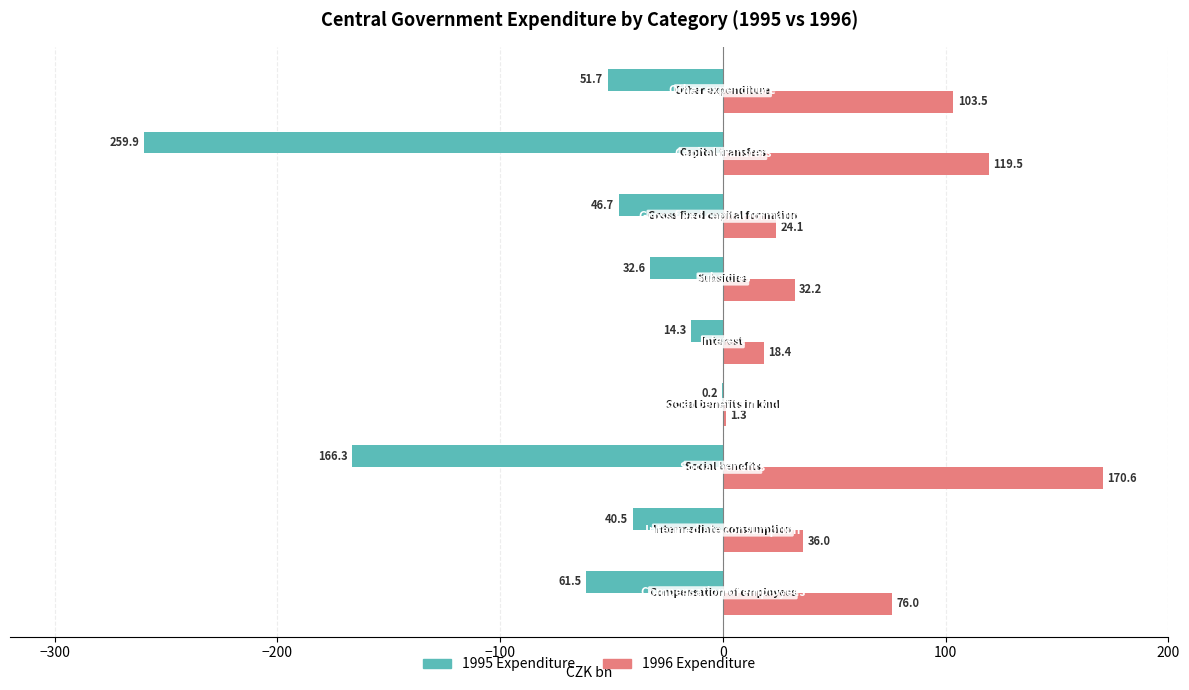

What is the greatest value displayed?

170.6